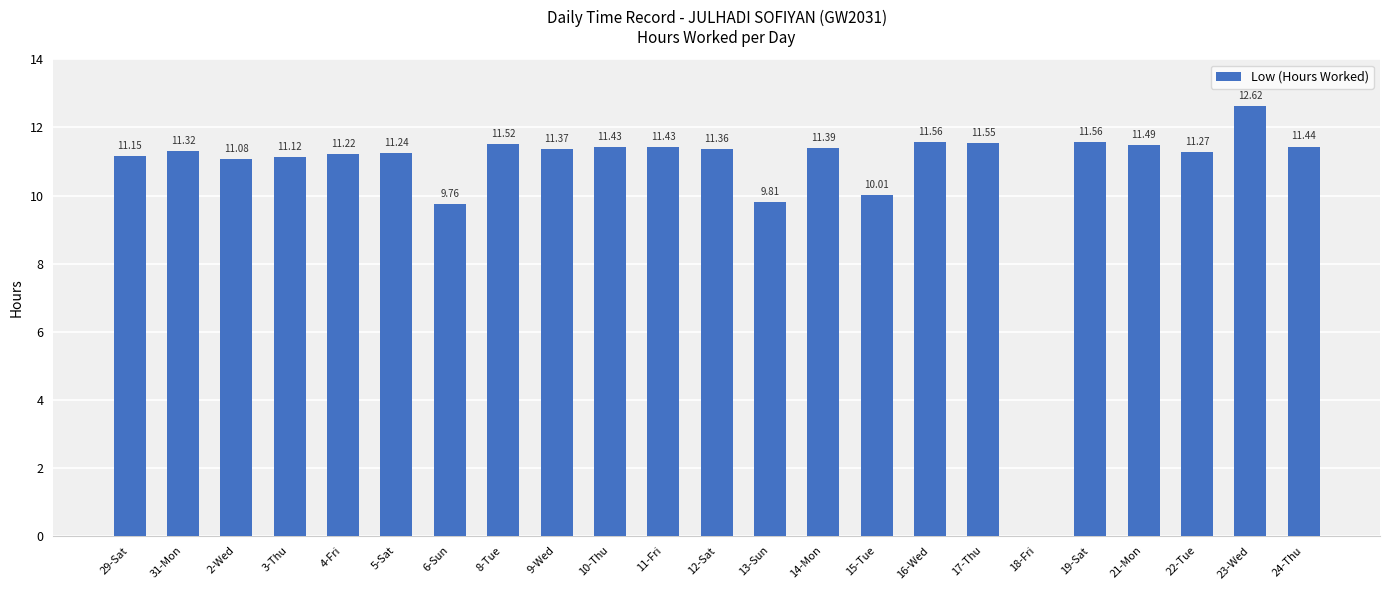

Approximately how many times larger is the value at 11-Fri compared to 3-Thu?

1.0